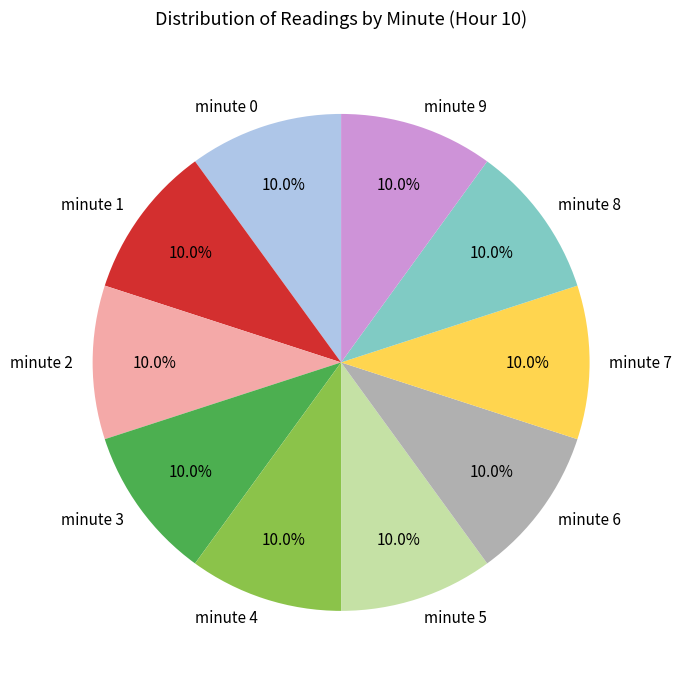

Is there any slice that represents more than half of the pie?

No